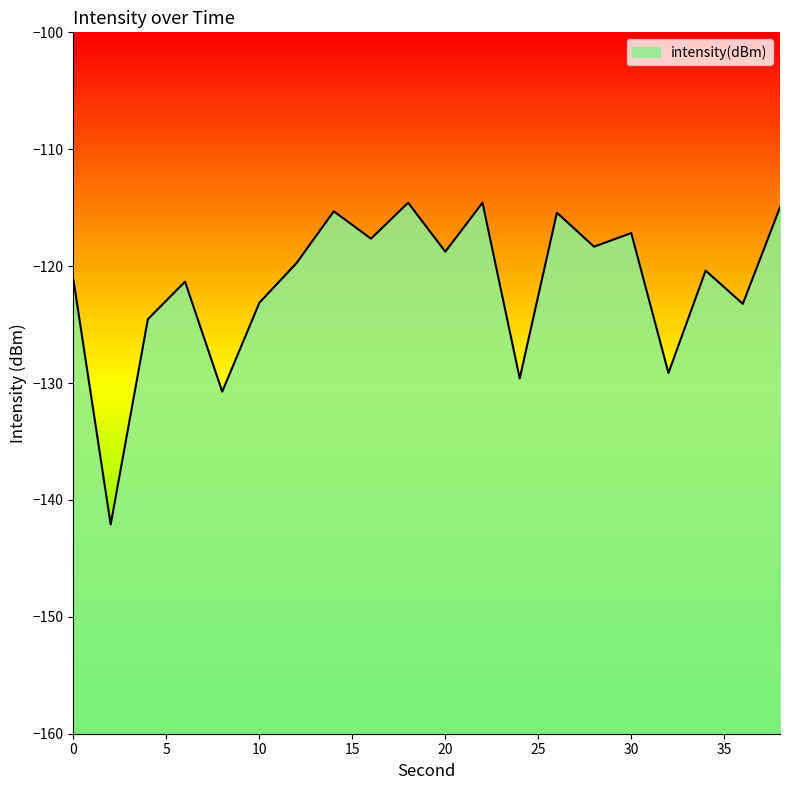

How many interior local peaks (higher than both neighbors) does the data have?

7